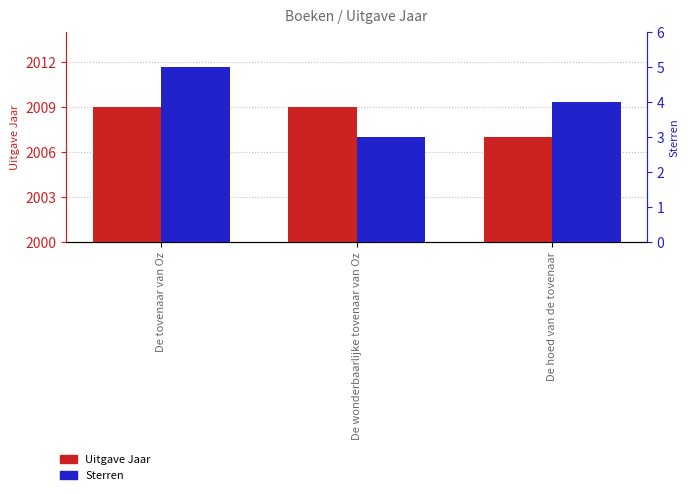

At how many categories does at least one series exceed 1893?

3